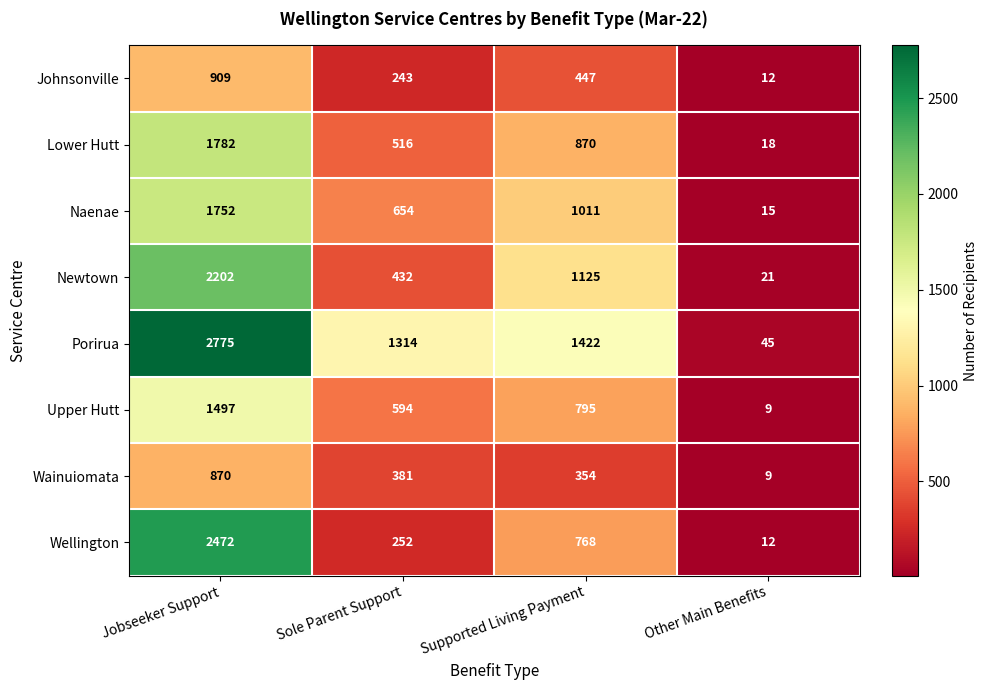

Between Sole Parent Support and Other Main Benefits, which series saw the biggest shift?

Porirua